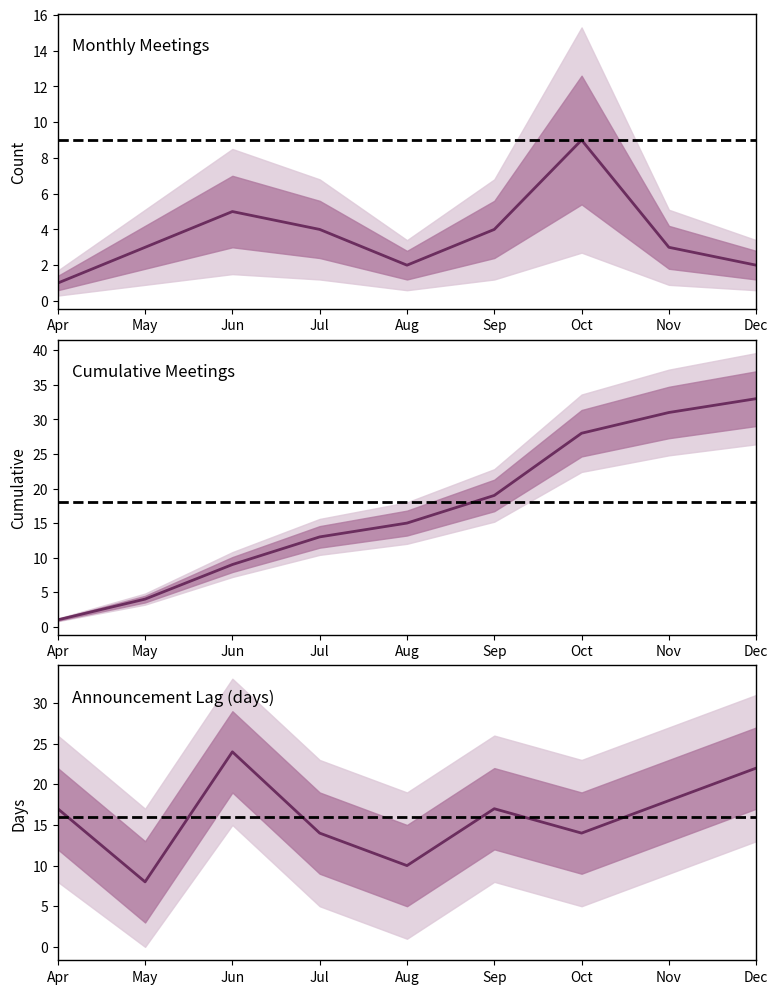

At which category does Monthly Meetings reach its first local peak?

Jun